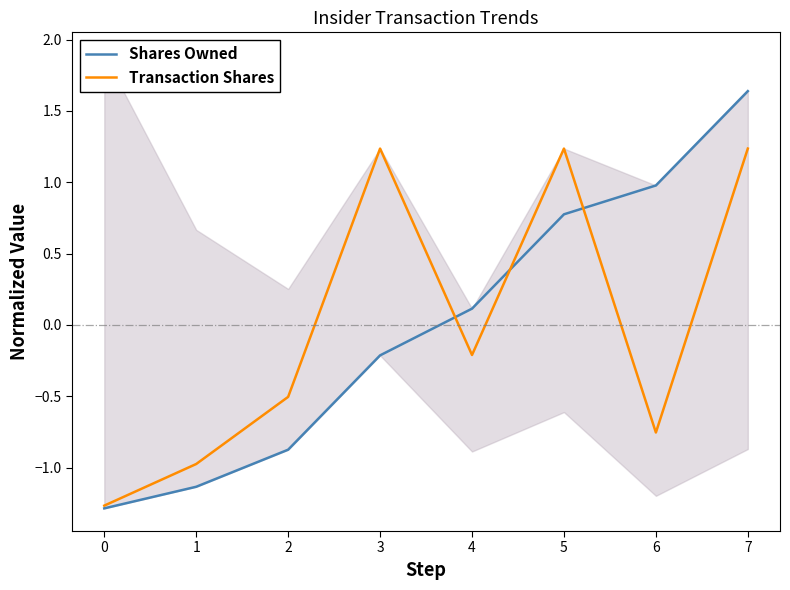

Between 6 and 7, which is larger?

7